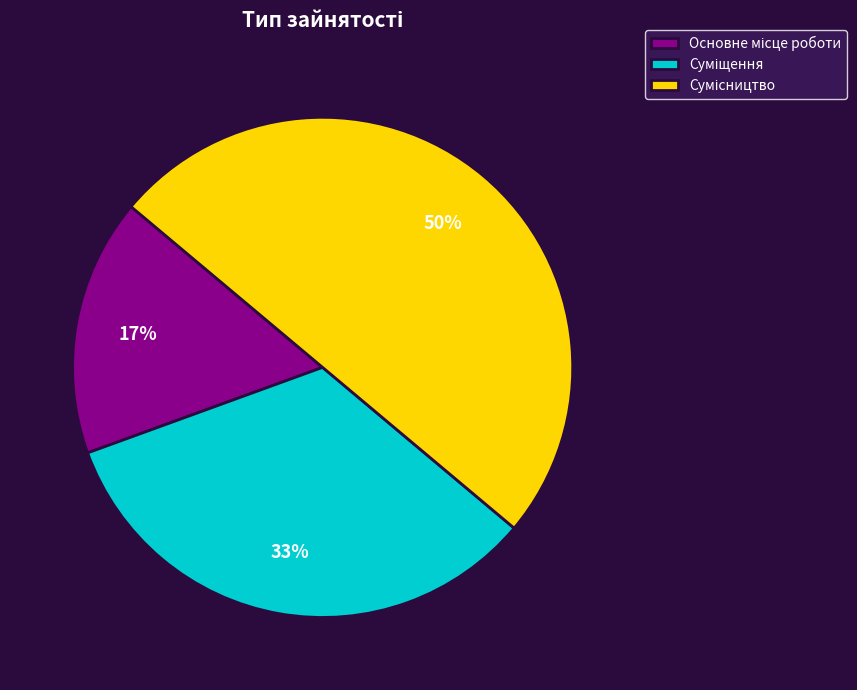

To the nearest percent, what is the average slice percentage?

33%